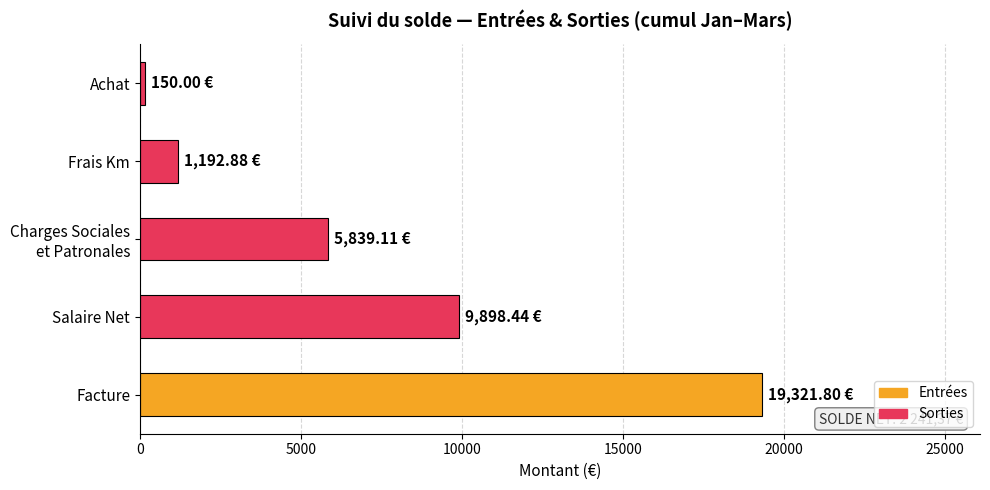

How many categories are shown in the chart?

5